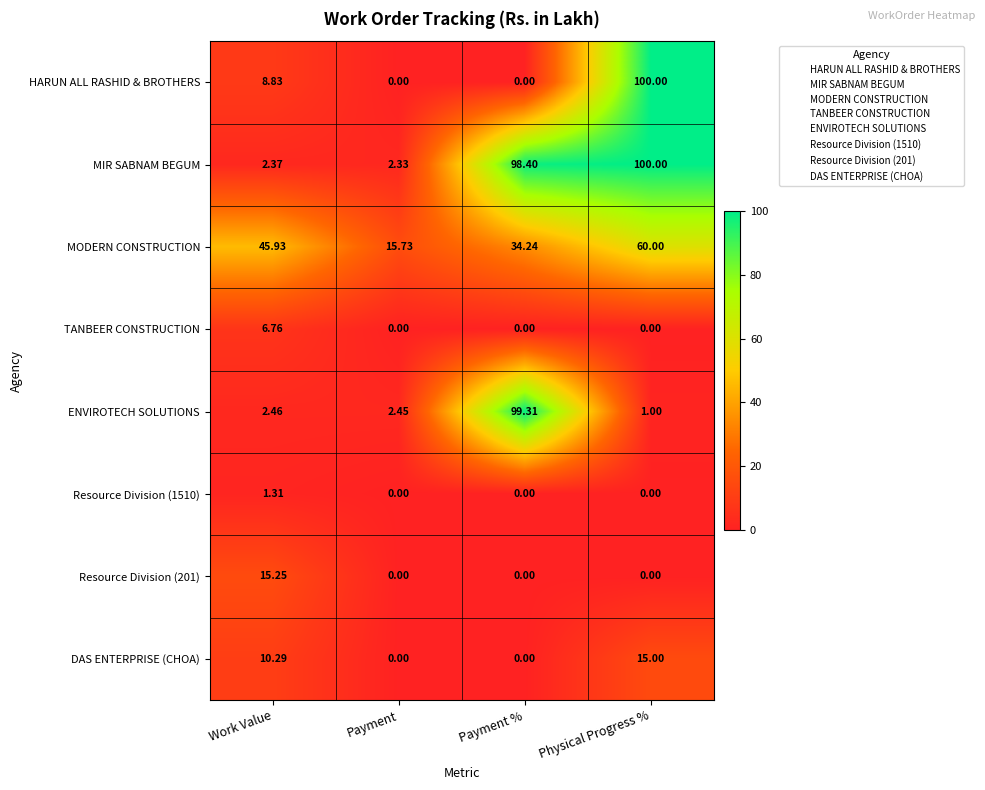

How many categories are shown in the chart?

4